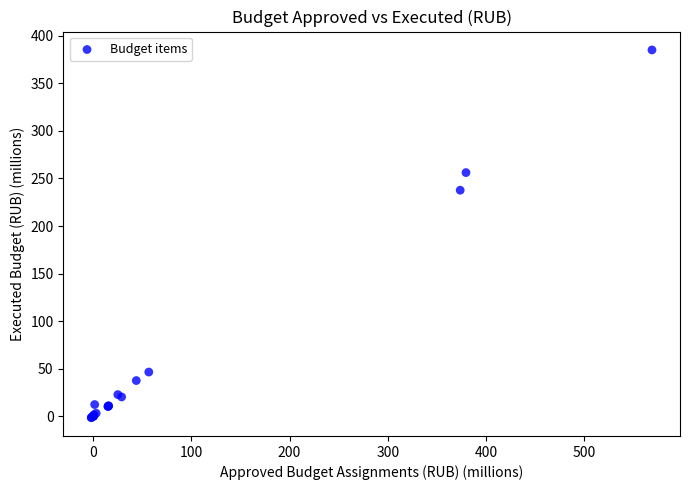

What Y value in the scatter plot is closest to 191?

237.7